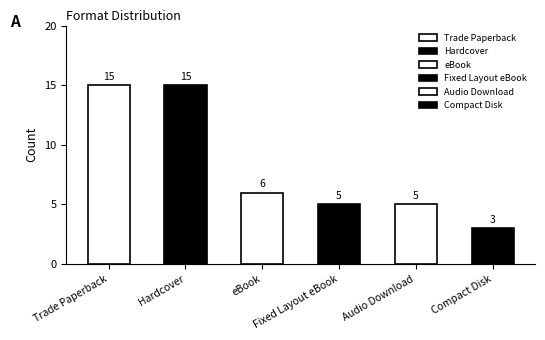

Is it true that Hardcover equals 15 at Trade Paperback?

True